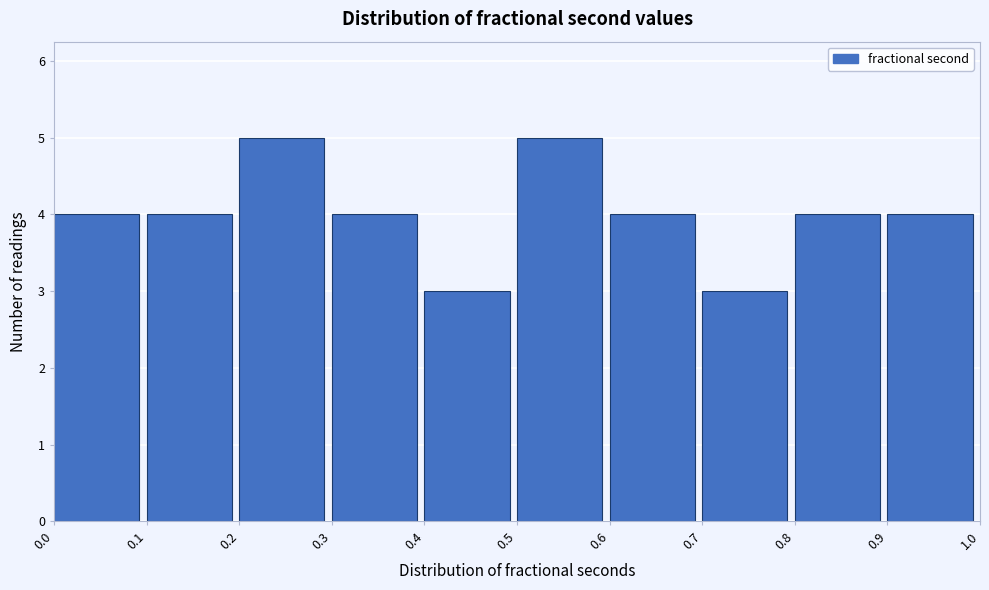

Reading left to right, transcribe this chart: for each bar, give the range it covers on the x-axis and its height. The values are not printed on the chart, so give them approximately, as read against the axis.

0.0 to 0.1: 4
0.1 to 0.2: 4
0.2 to 0.3: 5
0.3 to 0.4: 4
0.4 to 0.5: 3
0.5 to 0.6: 5
0.6 to 0.7: 4
0.7 to 0.8: 3
0.8 to 0.9: 4
0.9 to 1.0: 4